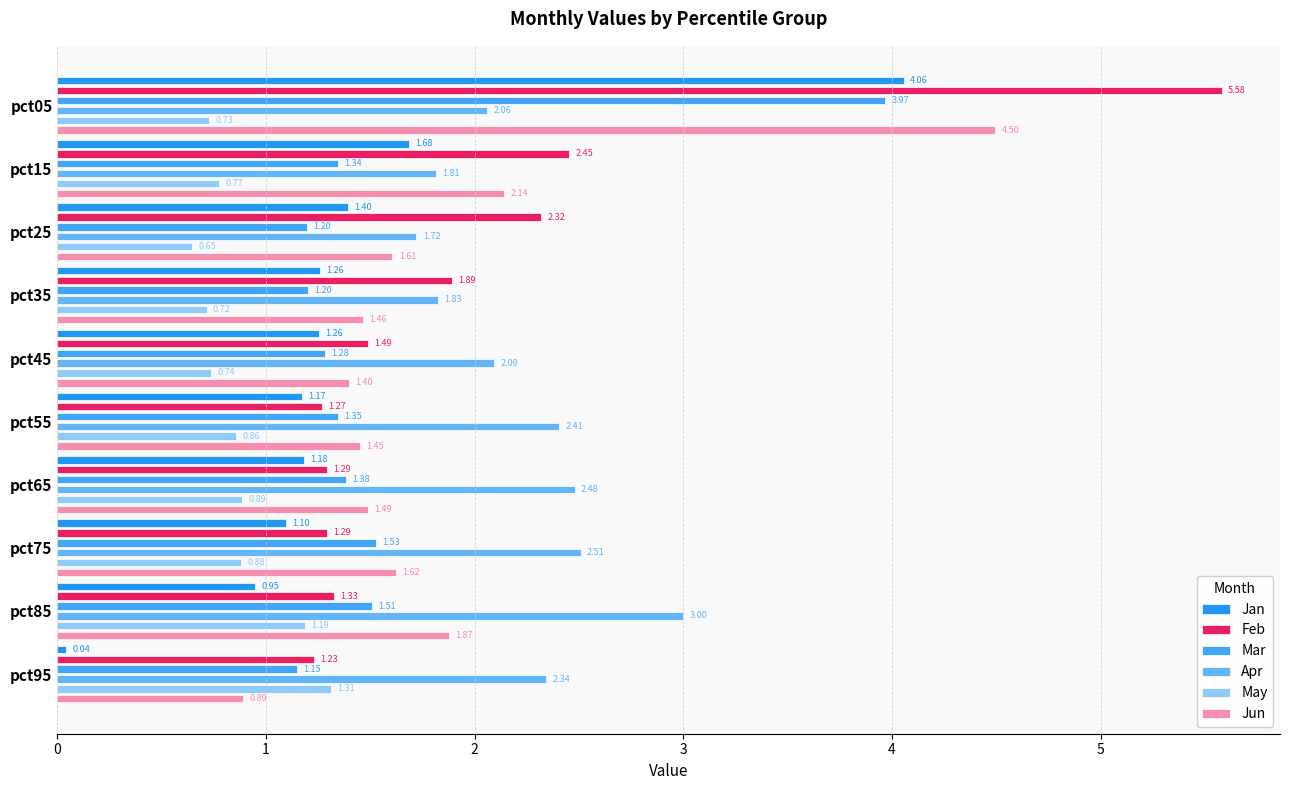

Reading right to left, transcribe all the data shown in this chart.

Jan: 0.0	0.9	1.1	1.2	1.2	1.3	1.3	1.4	1.7	4.1
Feb: 1.2	1.3	1.3	1.3	1.3	1.5	1.9	2.3	2.5	5.6
Mar: 1.1	1.5	1.5	1.4	1.3	1.3	1.2	1.2	1.3	4.0
Apr: 2.3	3.0	2.5	2.5	2.4	2.1	1.8	1.7	1.8	2.1
May: 1.3	1.2	0.9	0.9	0.9	0.7	0.7	0.6	0.8	0.7
Jun: 0.9	1.9	1.6	1.5	1.5	1.4	1.5	1.6	2.1	4.5